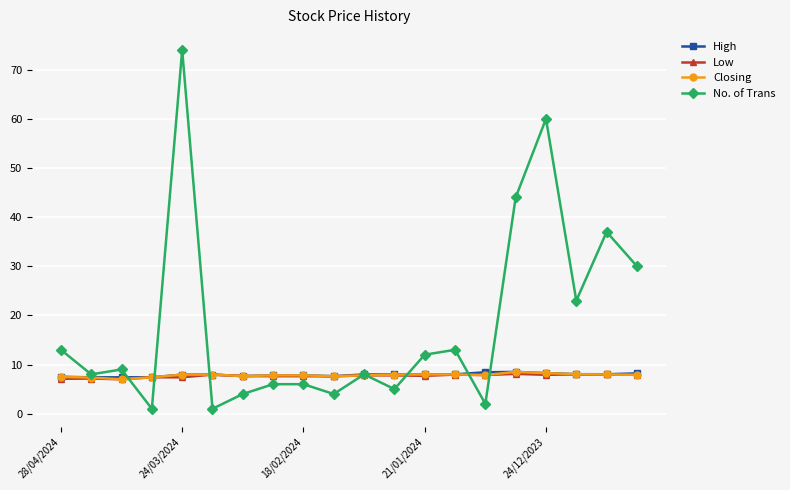

True or false: No. of Trans has more than 1 interior local peaks.

True